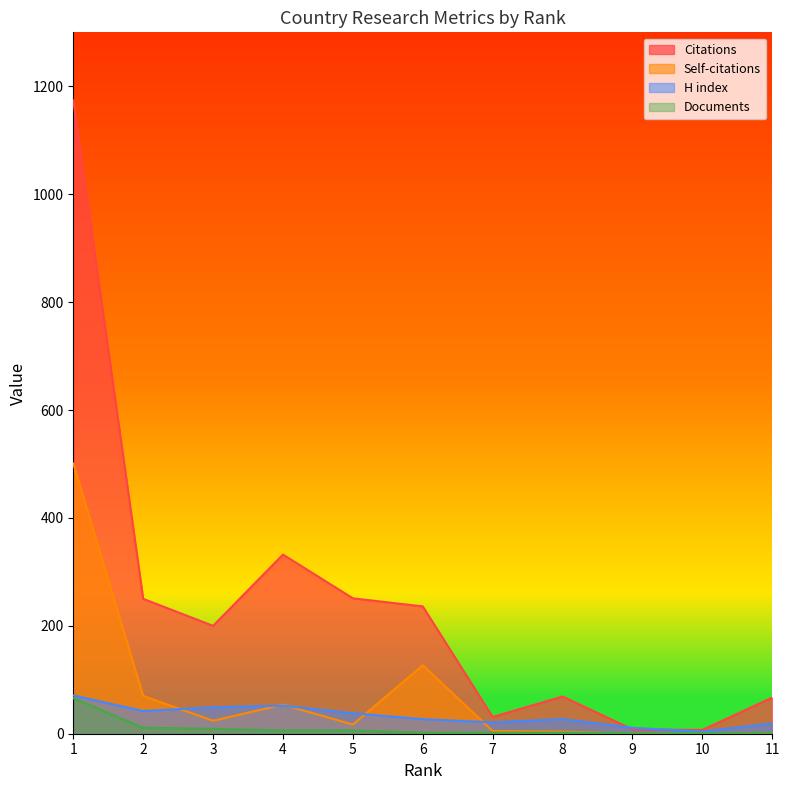

Which series has the largest range (max minus min)?

Citations